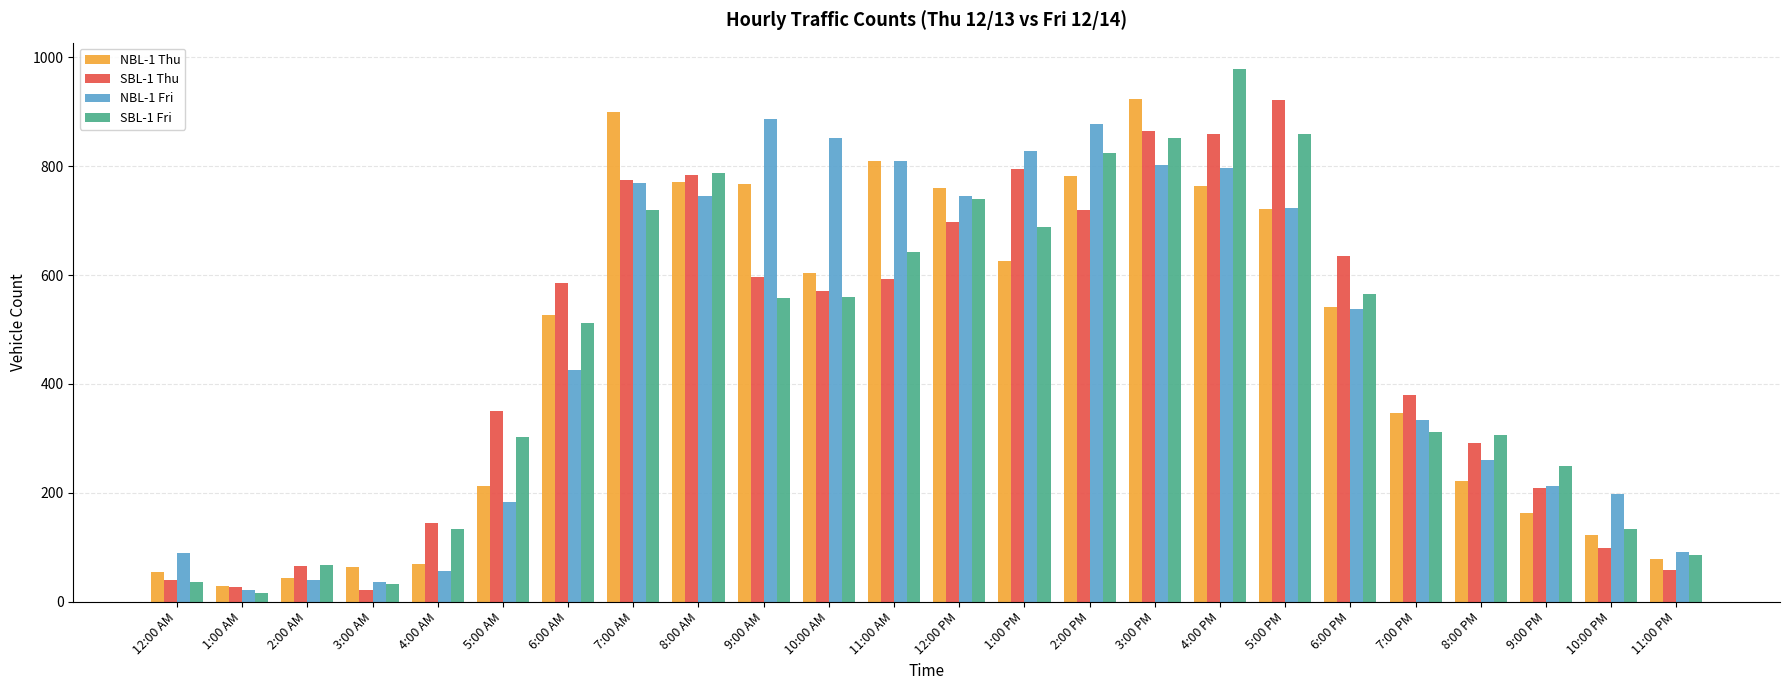

At which category is the sum across all series the highest?

3:00 PM